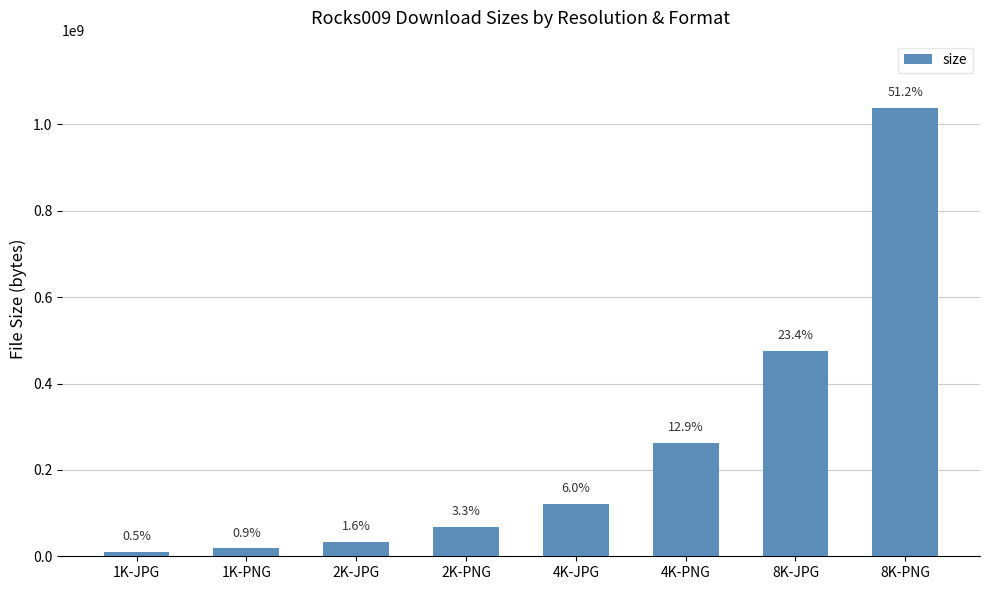

Is it true that the value at 8K-PNG is 231033615?

False